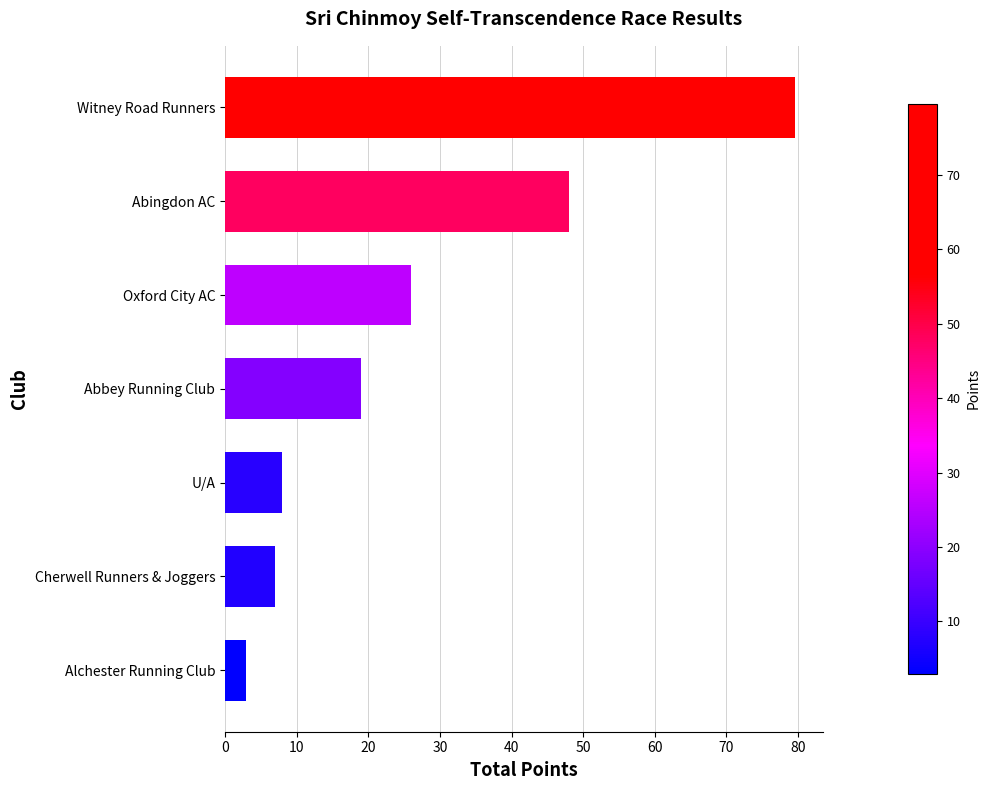

Where is the data nearest to the value 41?

Abingdon AC